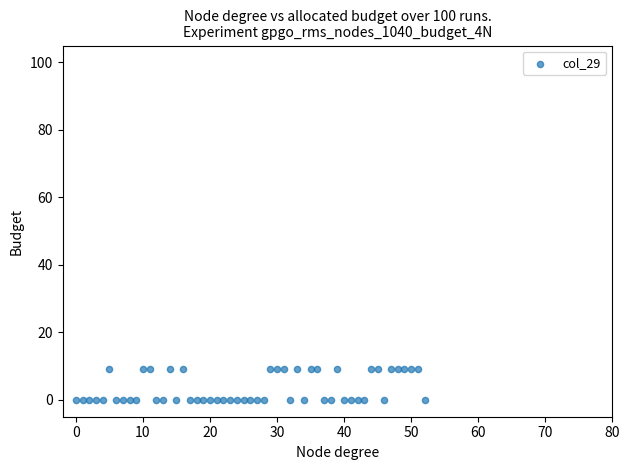

What is the range of Y values (max minus min)?

9